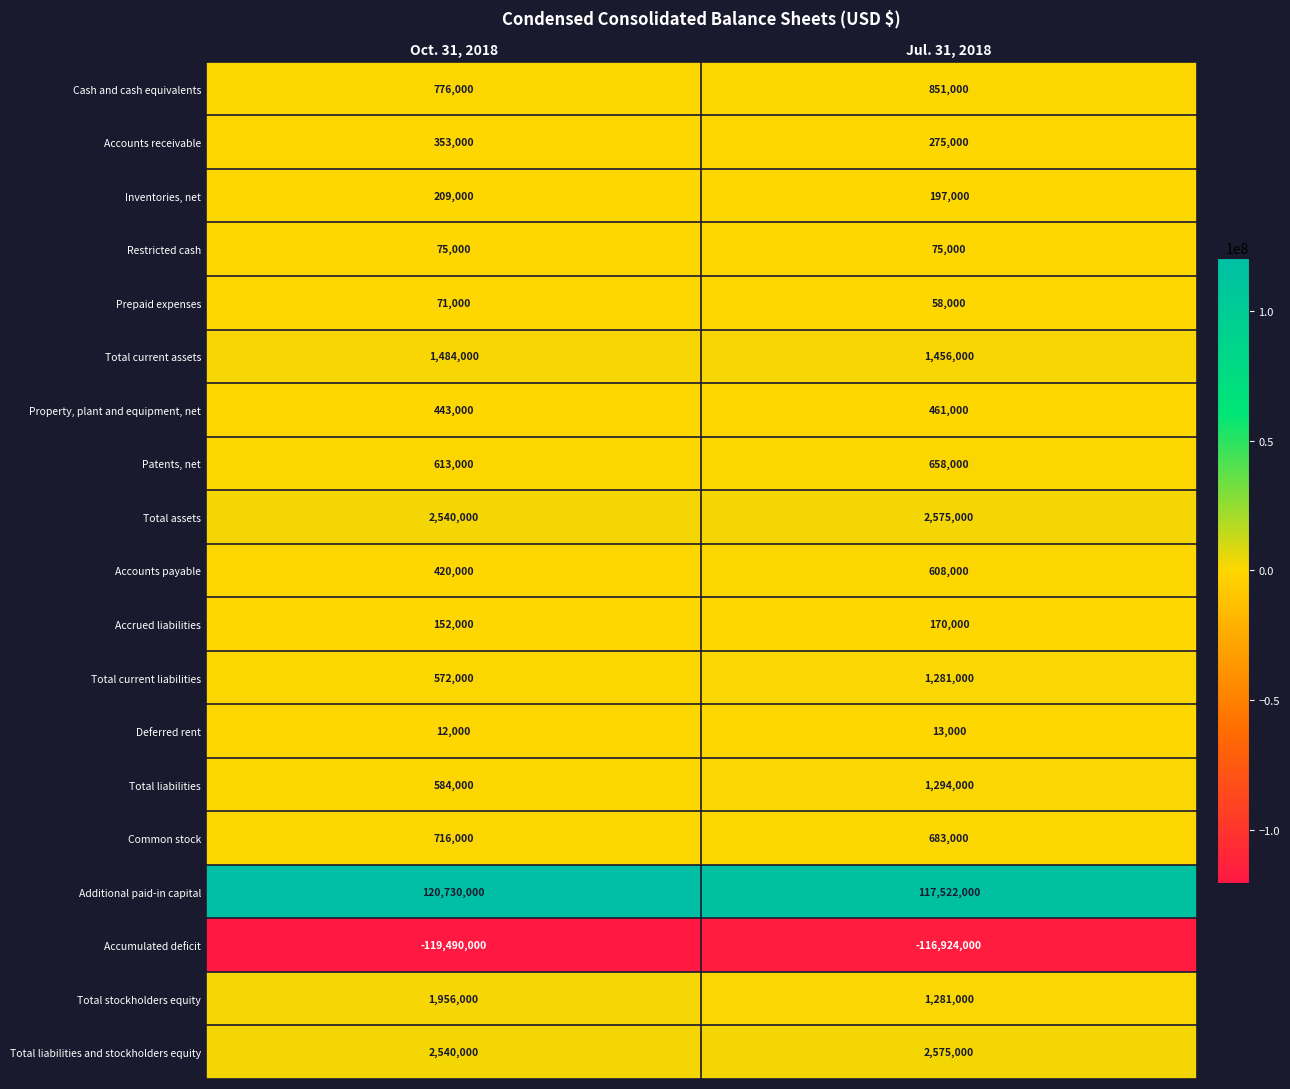

Which series has the largest total across all categories?

Additional paid-in capital